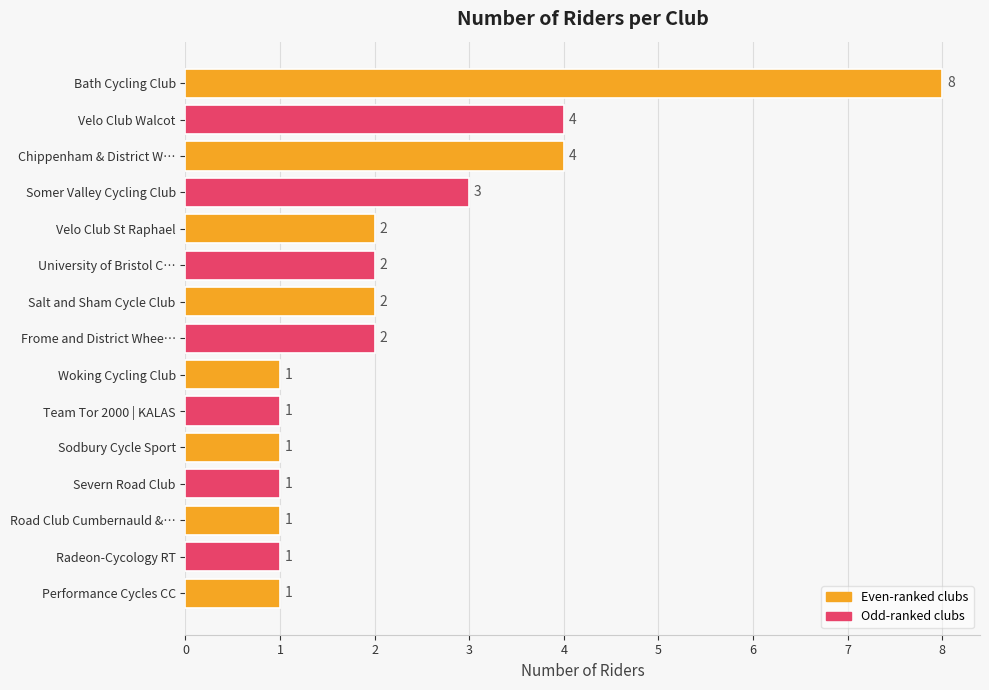

Which label corresponds to the largest value in the chart?

Bath Cycling Club